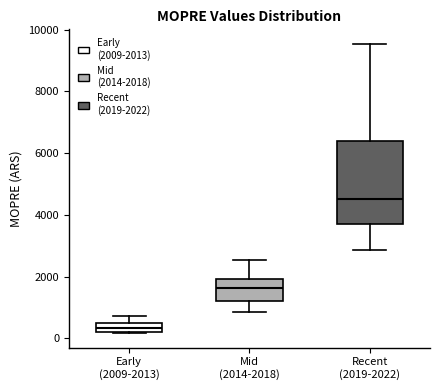

Which box is the tallest, from its lower edge to its upper edge?

Recent (2019-2022)